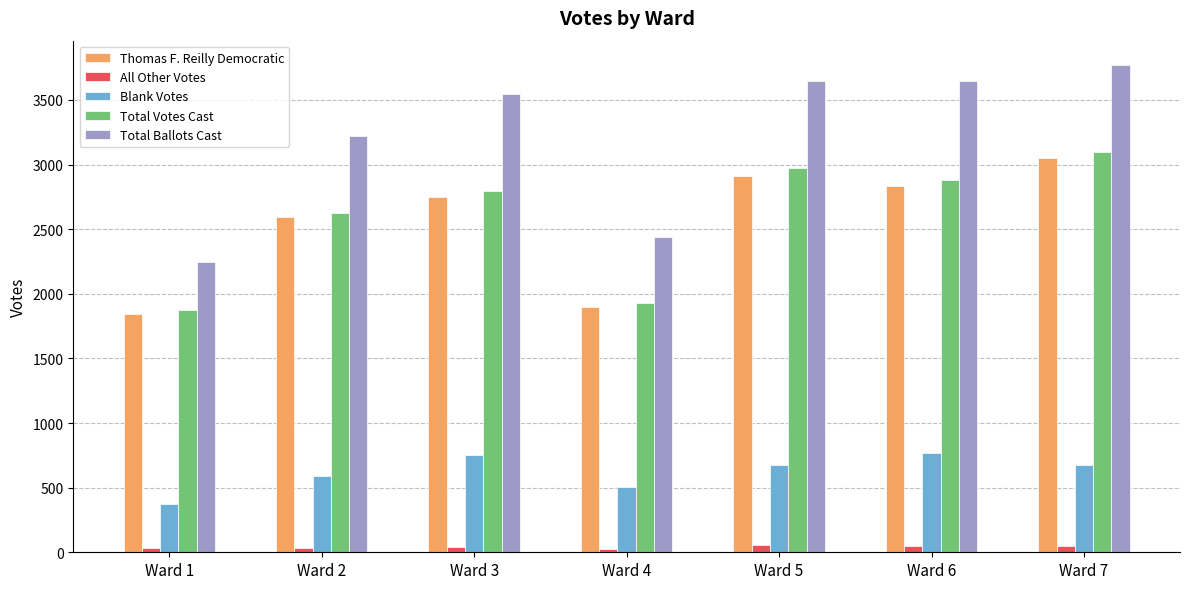

The value of Total Votes Cast at Ward 1 is 1876. True or false?

True